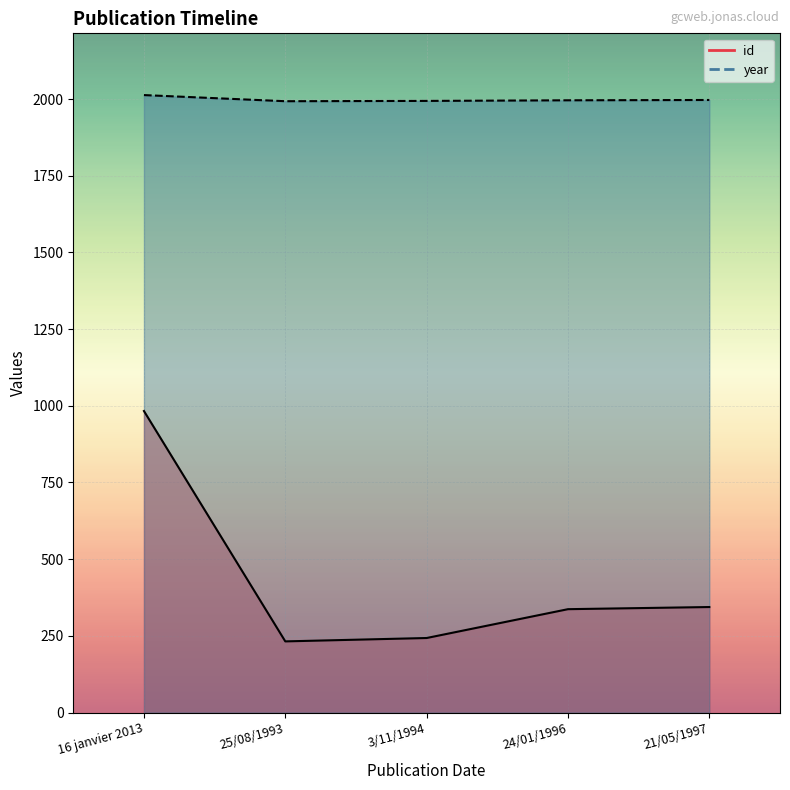

True or false: id has more than 2 interior local peaks.

False